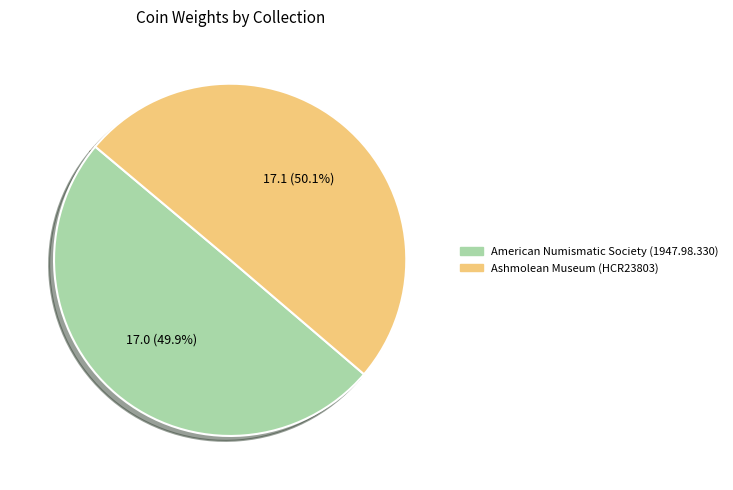

The American Numismatic Society (1947.98.330) slice represents 65% of the pie. True or false?

False